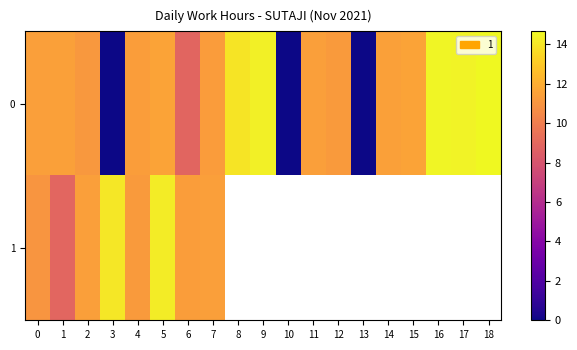

True or false: 0 has a value of 4.8 at 7.

False